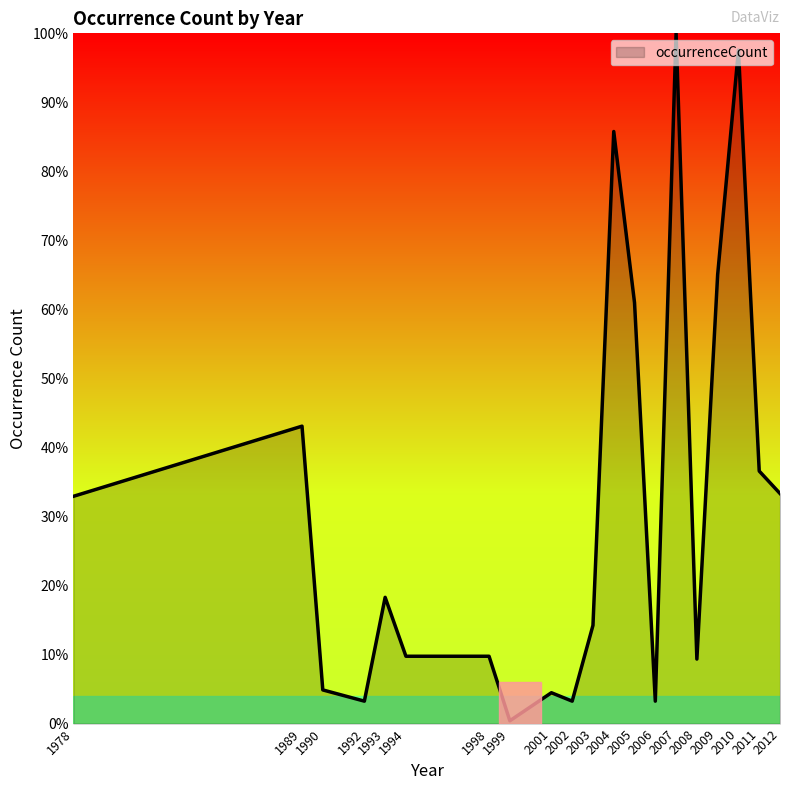

What is the sum of the values at 2008 and 2007?

109.3